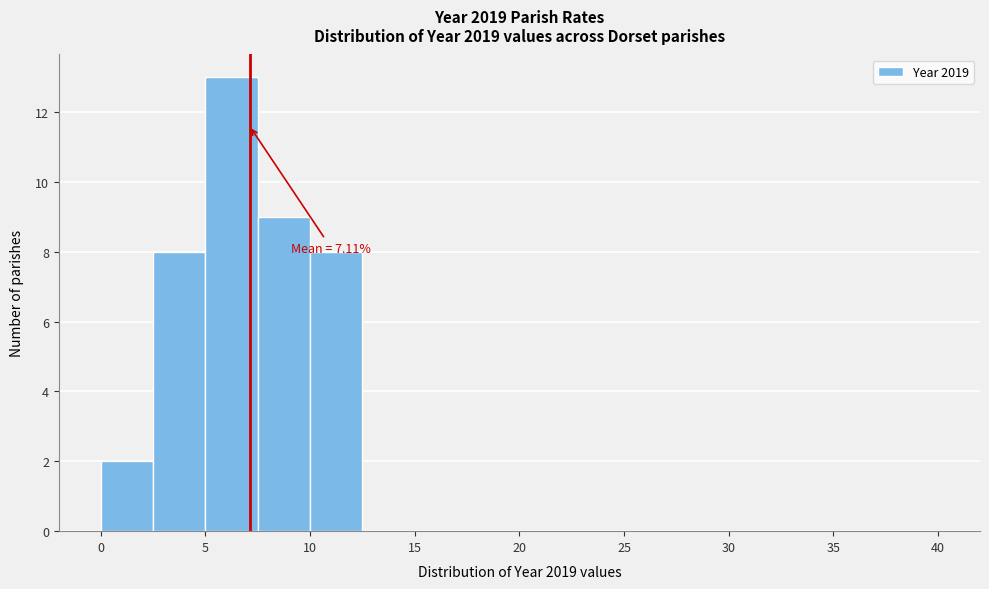

Which range on the x-axis has the tallest bar?

5.0 to 7.5